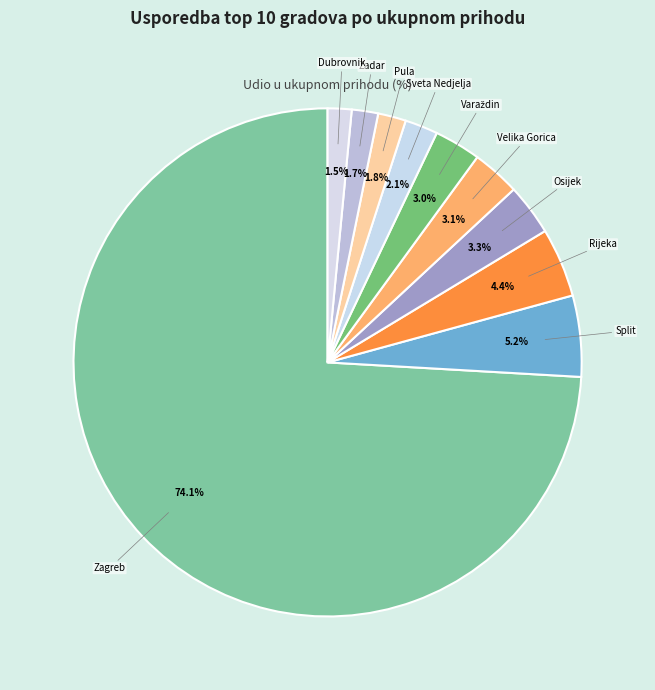

Which slice is the largest?

Zagreb